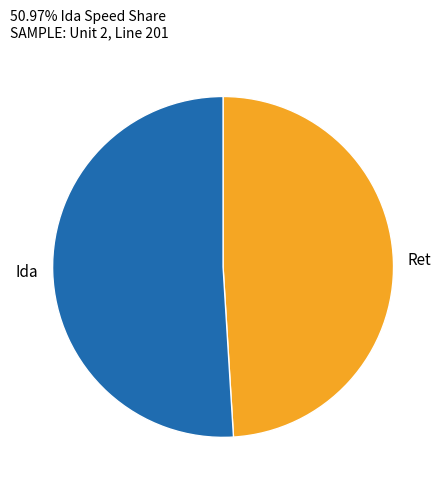

Count the number of slices in the pie.

2